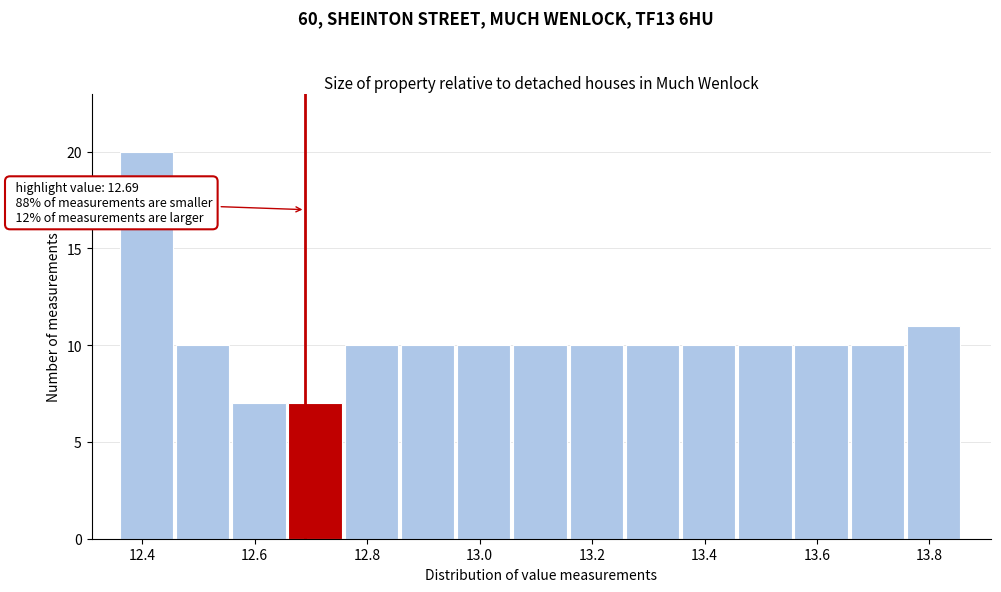

Which range on the x-axis has the tallest bar?

12.36 to 12.46